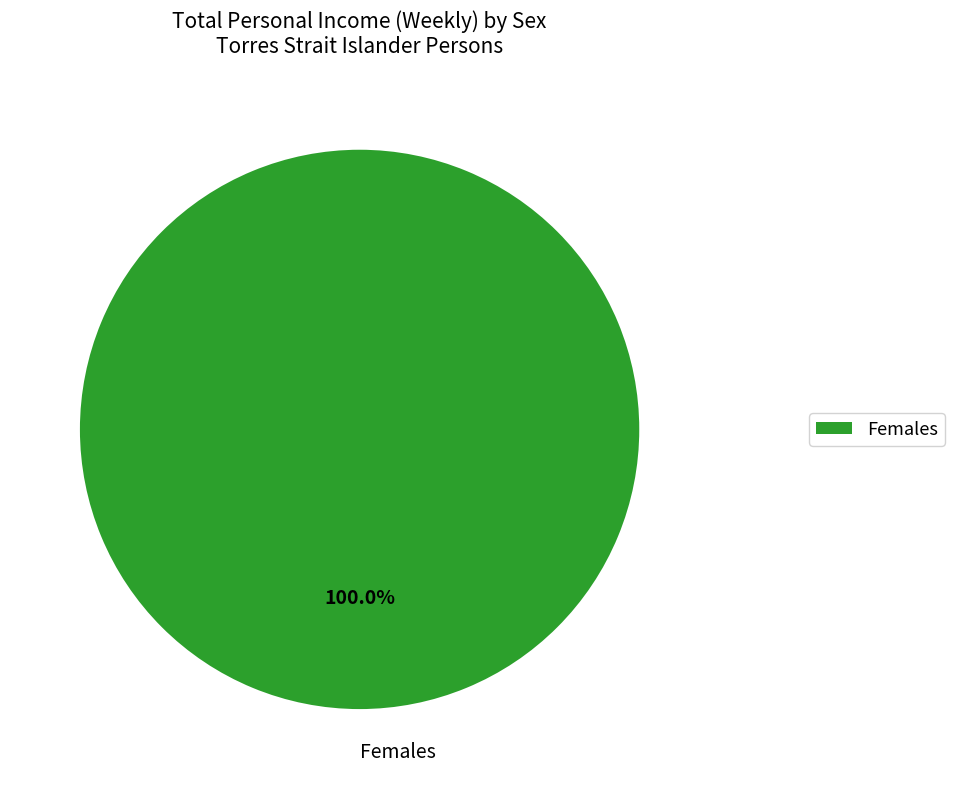

How many segments does this pie chart have?

1